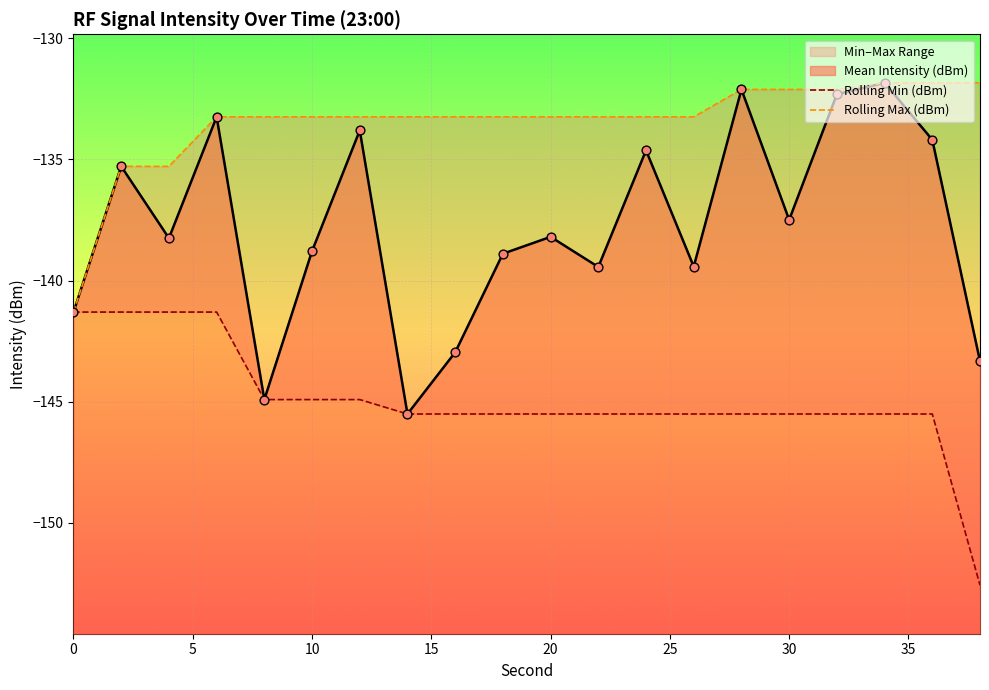

At how many categories does at least one series exceed -138?

19